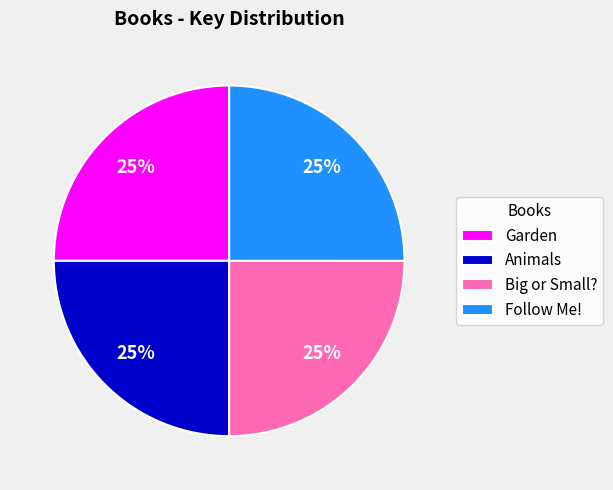

To the nearest percent, what portion does Big or Small? represent?

25%